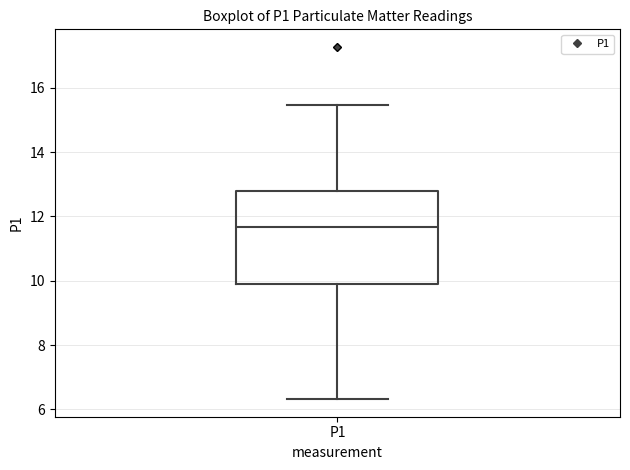

Transcribe this box plot: give where the median line is, the range the box spans, and where the two whiskers end, as read against the y-axis. The values are not printed on the chart, so give them approximately, as read against the axis.

median 11.6, box 10.0 to 12.8, whiskers 6.4 to 15.4